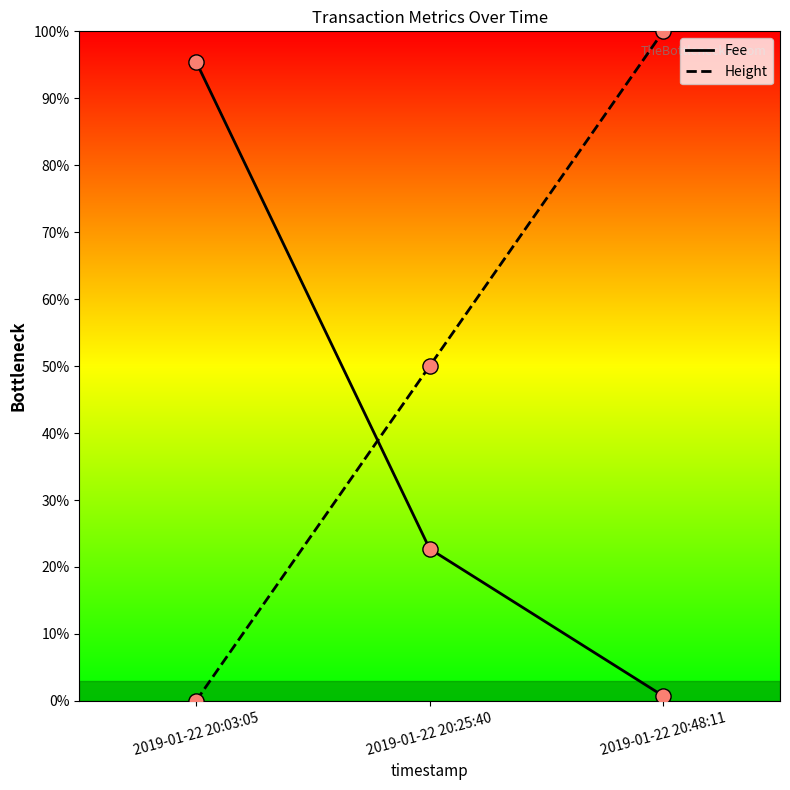

What is the difference between the highest and lowest values at 2019-01-22 20:03:05?

95.5